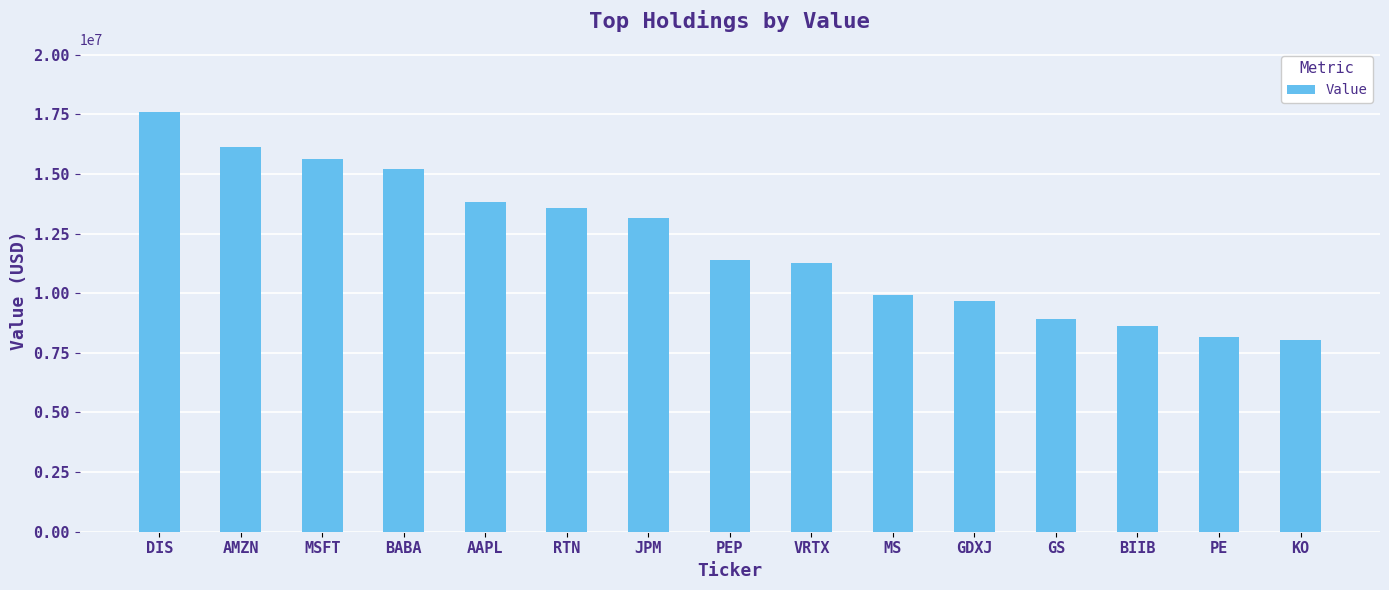

What is the difference between the maximum and minimum values?

9569000